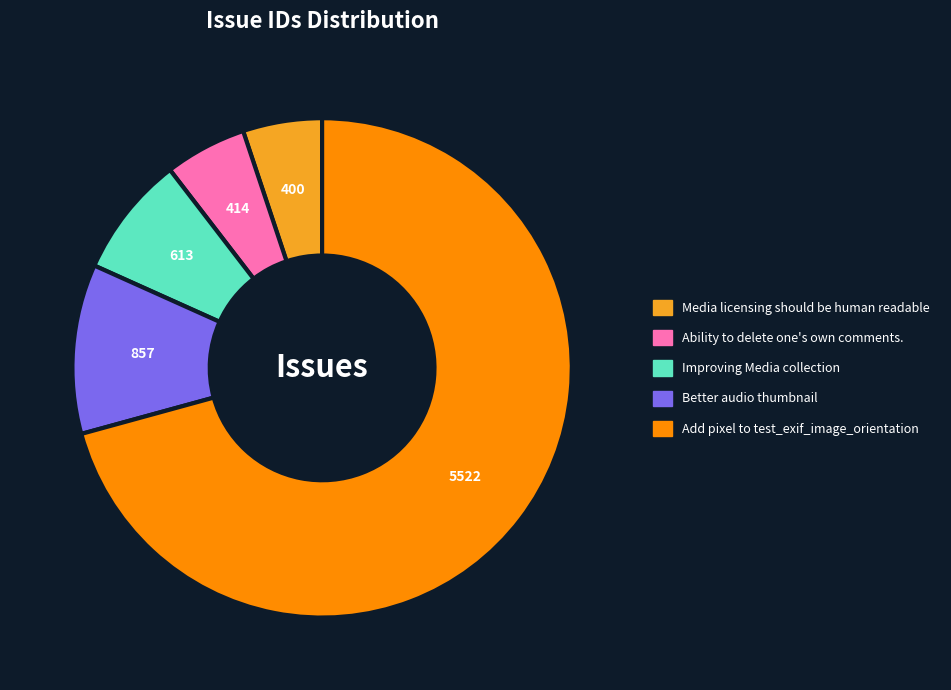

What is the largest slice in the pie chart?

Add pixel to test_exif_image_orientation